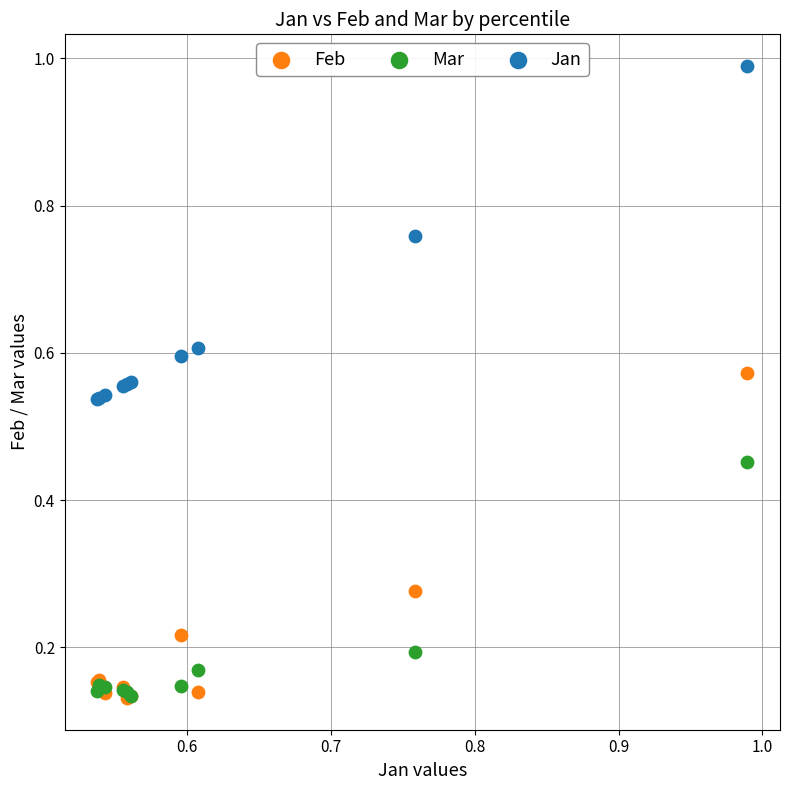

What are all the series names shown in the legend?

Feb, Mar, Jan